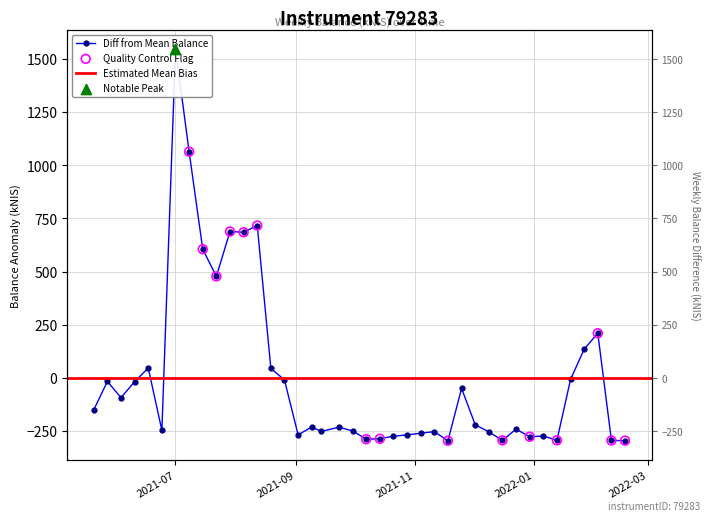

What is the change in value from 2021-07-01 to 2022-01-13?

-1840.3